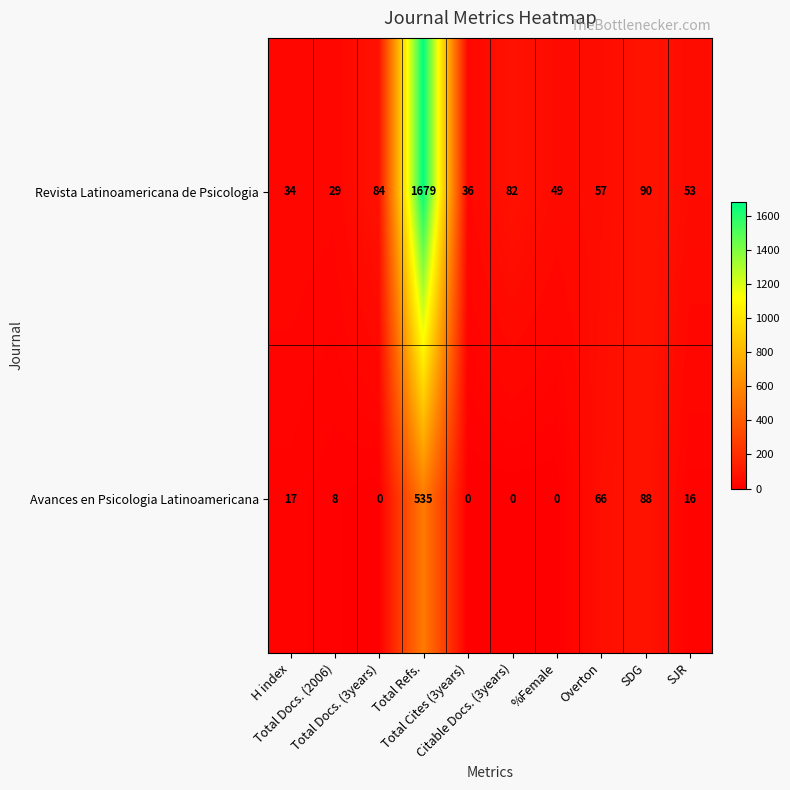

What is the difference between the maximum and minimum values in the Revista Latinoamericana de Psicologia series?

1650